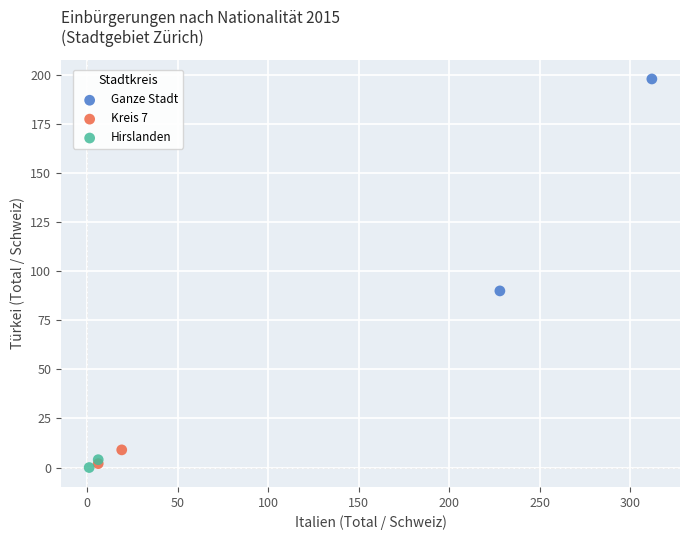

Which series has the largest Y range (max minus min)?

Ganze Stadt